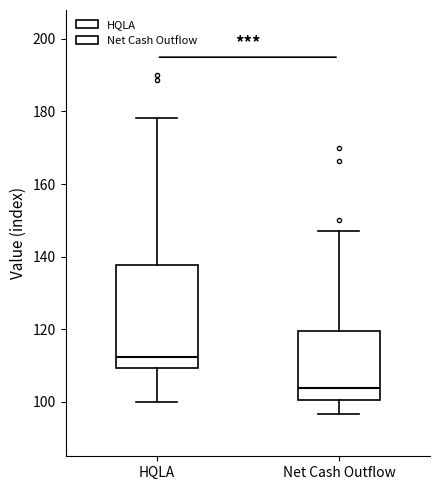

Where does the upper whisker of the box for HQLA end on the y-axis? The values are not printed on the chart, so give them approximately, as read against the axis.

178